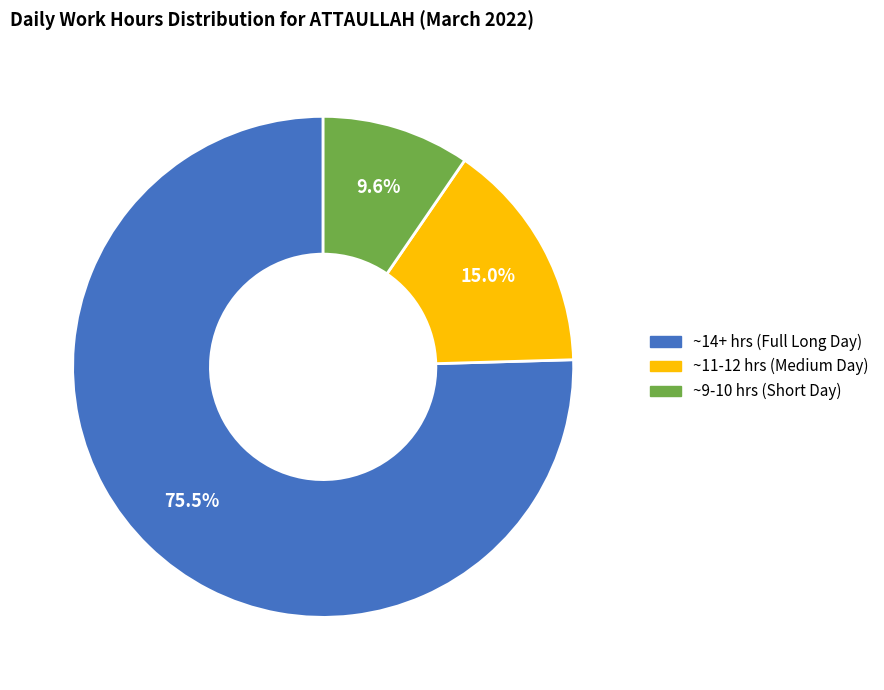

Is there any slice that represents more than half of the pie?

Yes